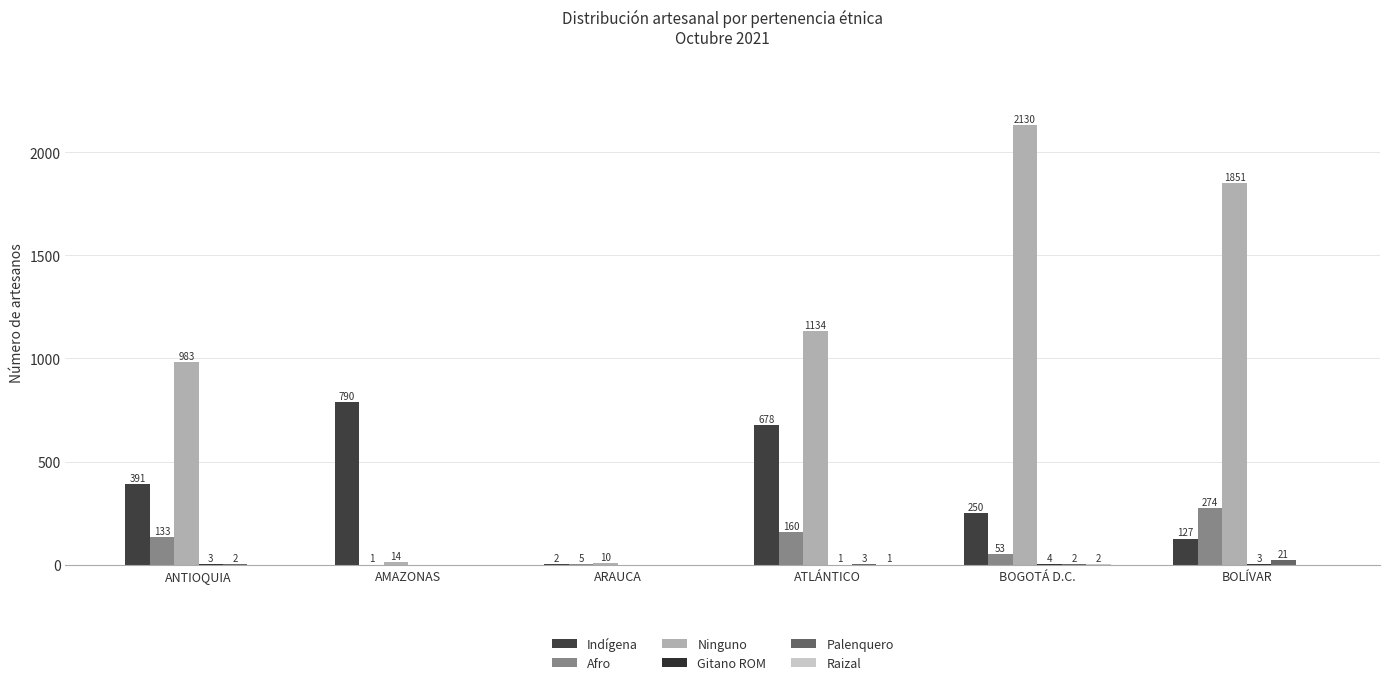

The Gitano ROM series shows 1 at ATLÁNTICO. True or false?

False